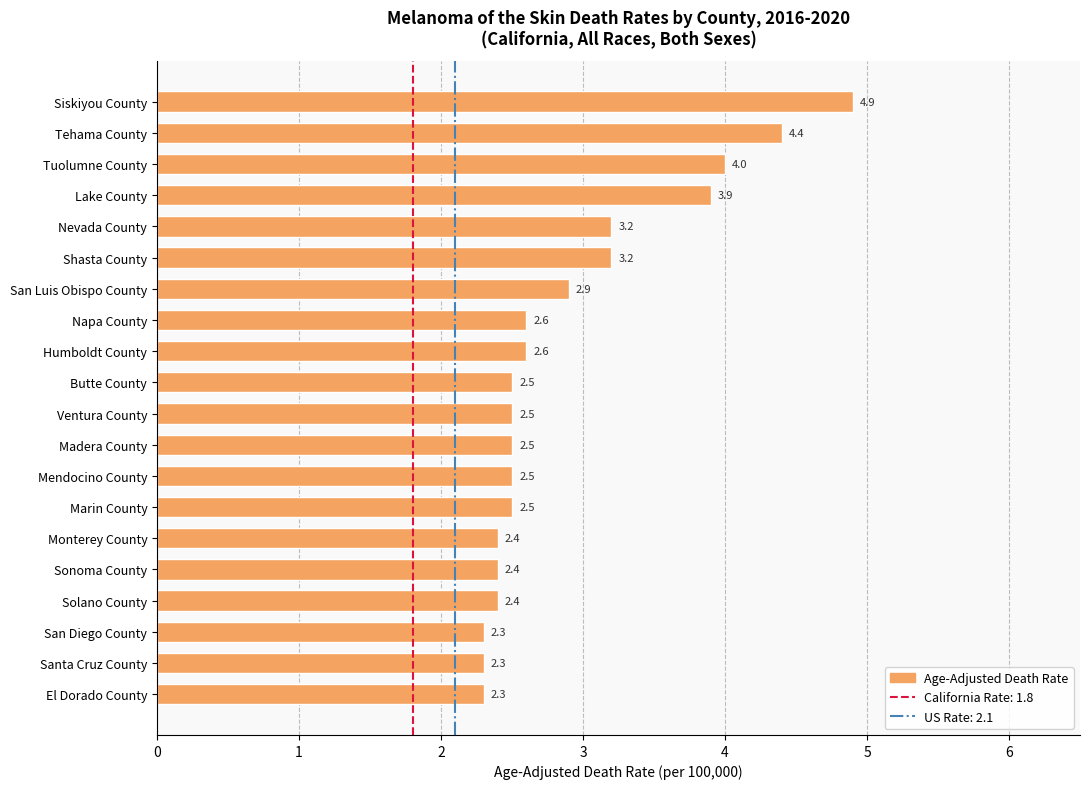

Reading top to bottom, transcribe all the data shown in this chart.

Siskiyou County=4.9	Tehama County=4.4	Tuolumne County=4.0	Lake County=3.9	Nevada County=3.2	Shasta County=3.2	San Luis Obispo County=2.9	Napa County=2.6	Humboldt County=2.6	Butte County=2.5	Ventura County=2.5	Madera County=2.5	Mendocino County=2.5	Marin County=2.5	Monterey County=2.4	Sonoma County=2.4	Solano County=2.4	San Diego County=2.3	Santa Cruz County=2.3	El Dorado County=2.3